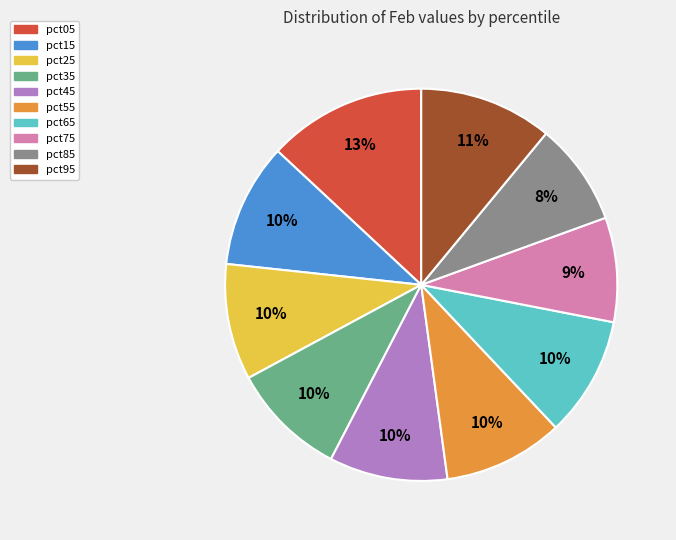

What percentage is the pct25 slice, to the nearest percent?

10%